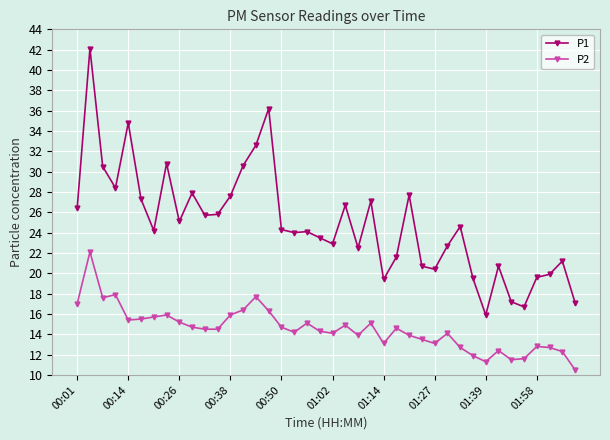

What is the value of the P2 point at the 26th from the left?

14.6